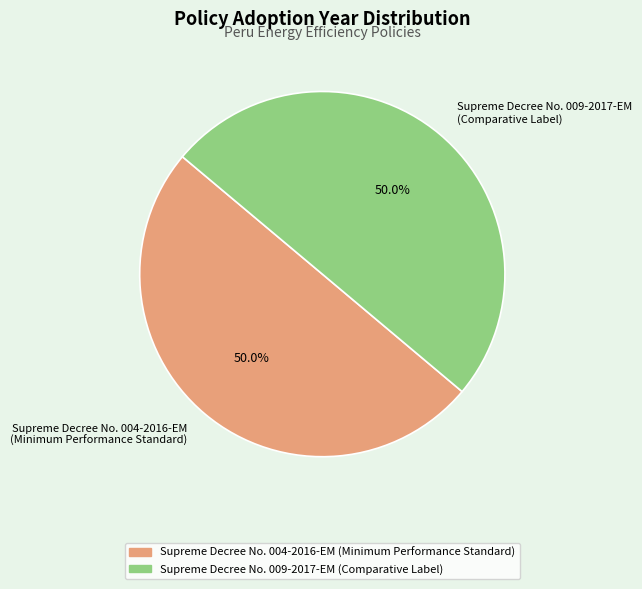

What percentage is the Supreme Decree No. 009-2017-EM (Comparative Label) slice, to the nearest percent?

50%